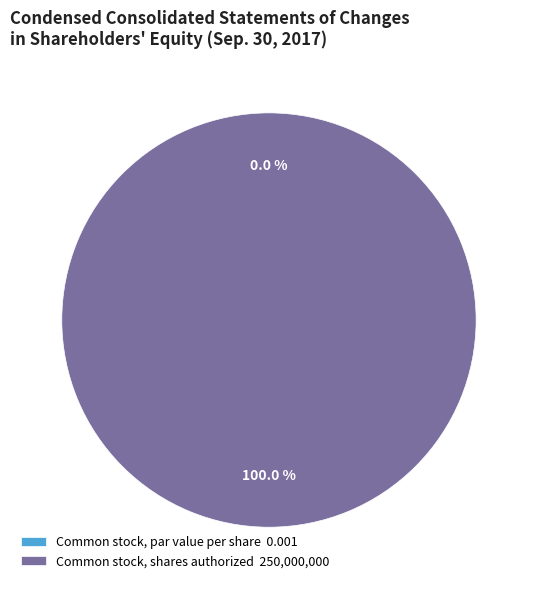

How many segments does this pie chart have?

2